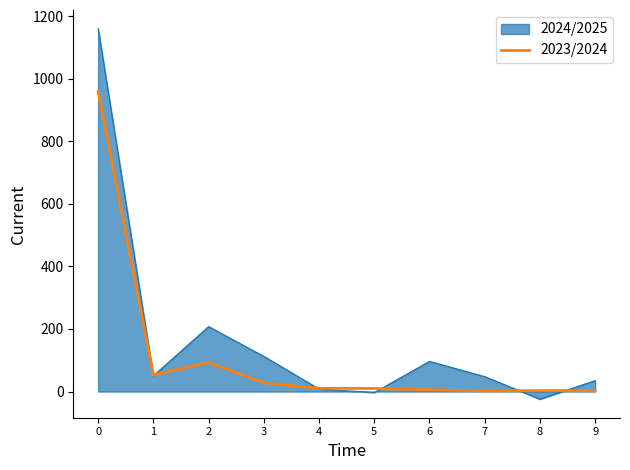

List the series in order of their peak value, highest first.

2024/2025, 2023/2024